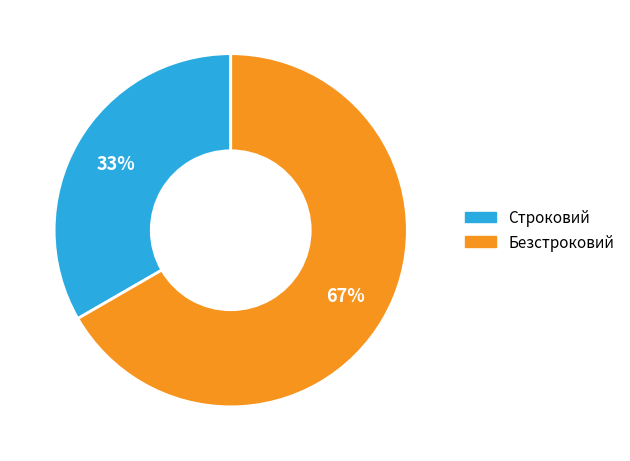

Which slice is the smallest?

Строковий